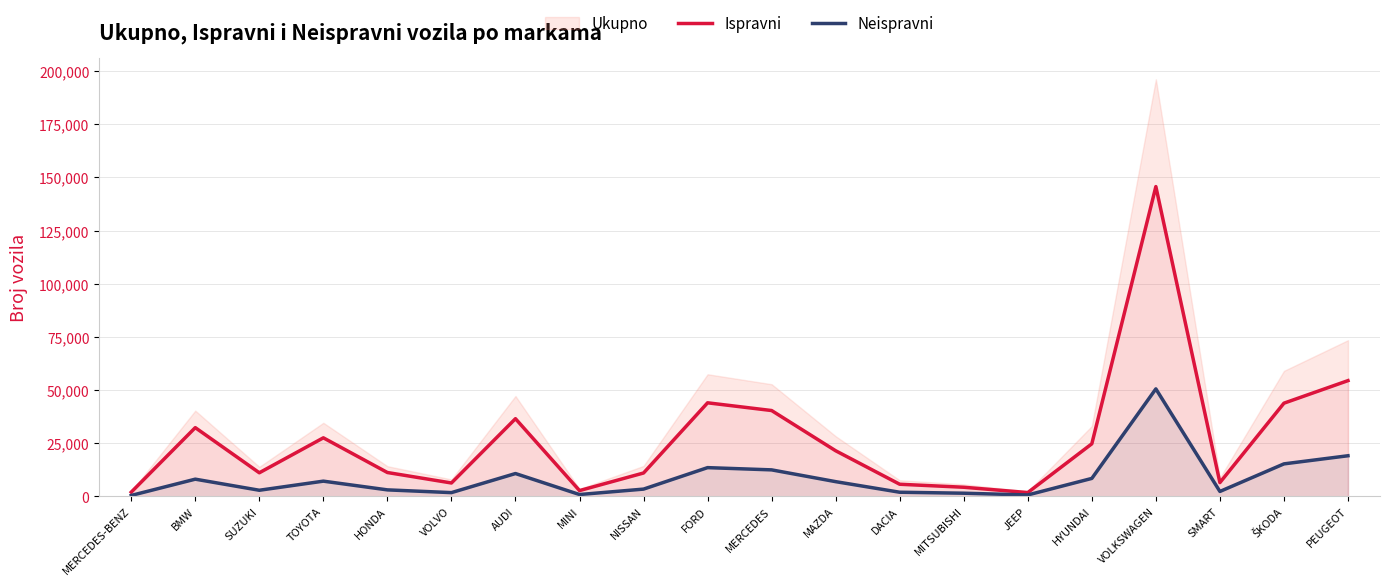

What value does the Ispravni series have at BMW?

32253